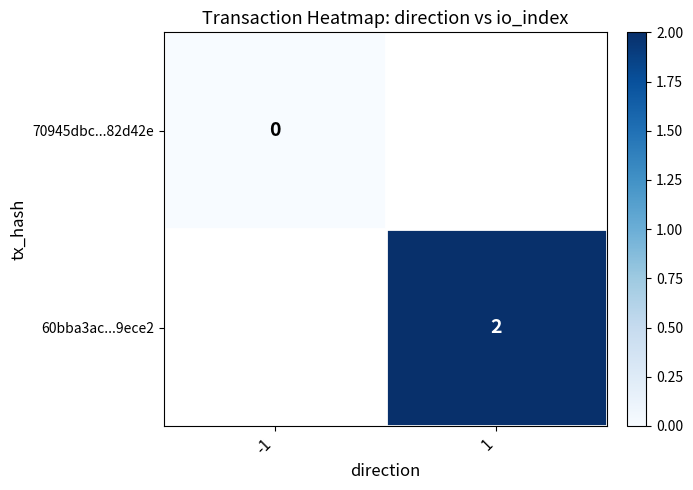

Rank the categories by 60bba3ac...9ece2 value from highest to lowest.

-1, 1